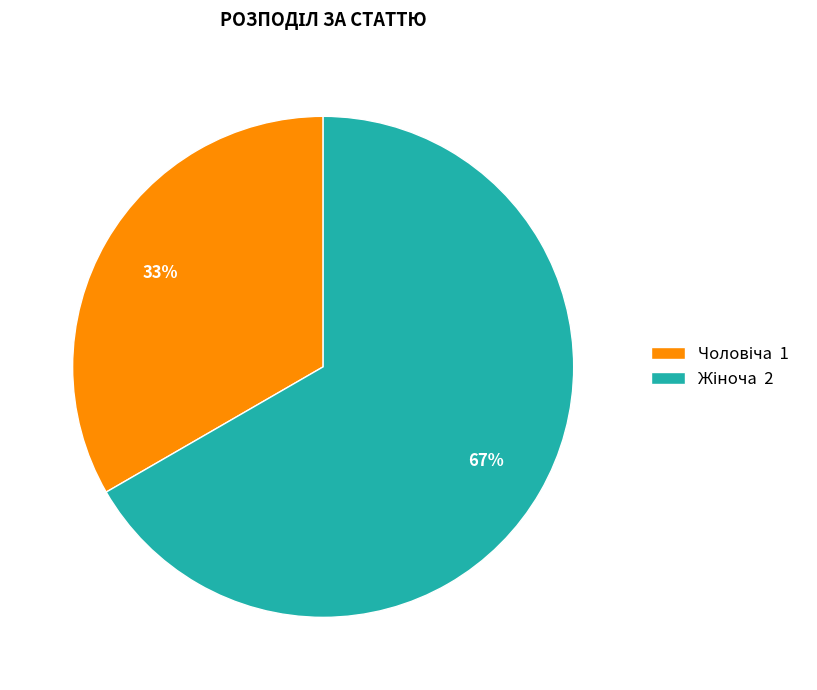

To the nearest percent, what is the average slice percentage?

50%